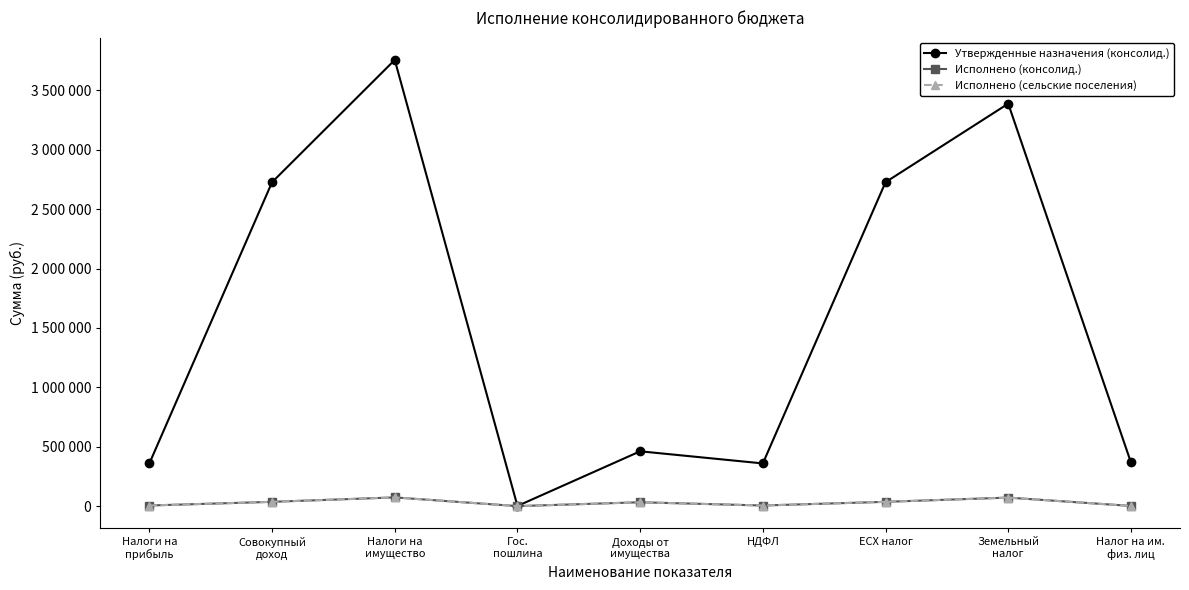

Is the value of Исполнено (сельские поселения) at Доходы от
имущества greater than the value of Утвержденные назначения (консолид.) at Налоги на
прибыль?

No